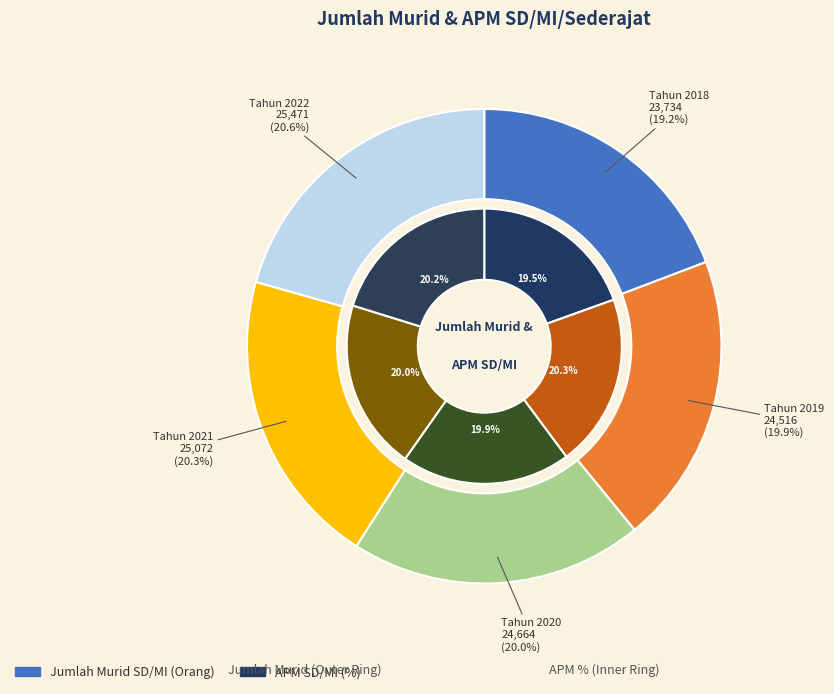

Which slice is the smallest?

Tahun 2018